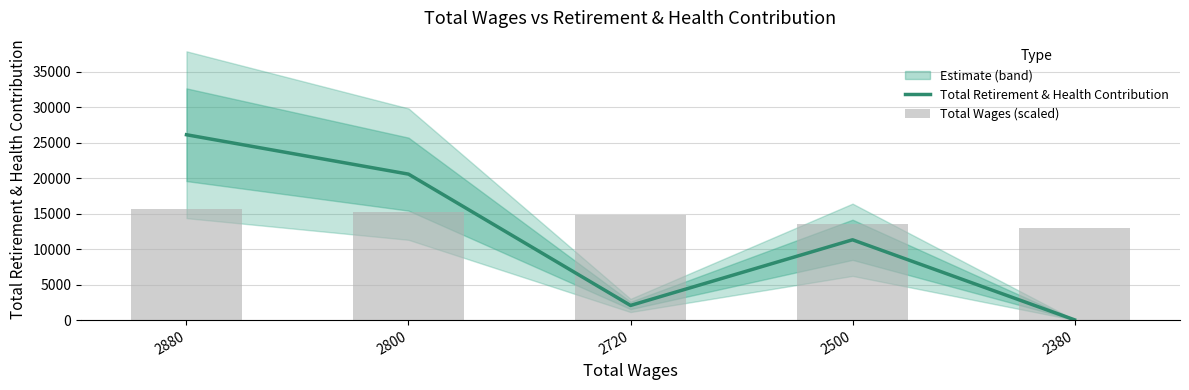

Reading left to right, transcribe all the data shown in this chart.

Total Retirement & Health Contribution: 2880=26125.0	2800=20573.0	2720=2065.0	2500=11319.0	2380=38.0
Total Wages (scaled): 2880=15675.0	2800=15239.6	2720=14804.2	2500=13606.8	2380=12953.6